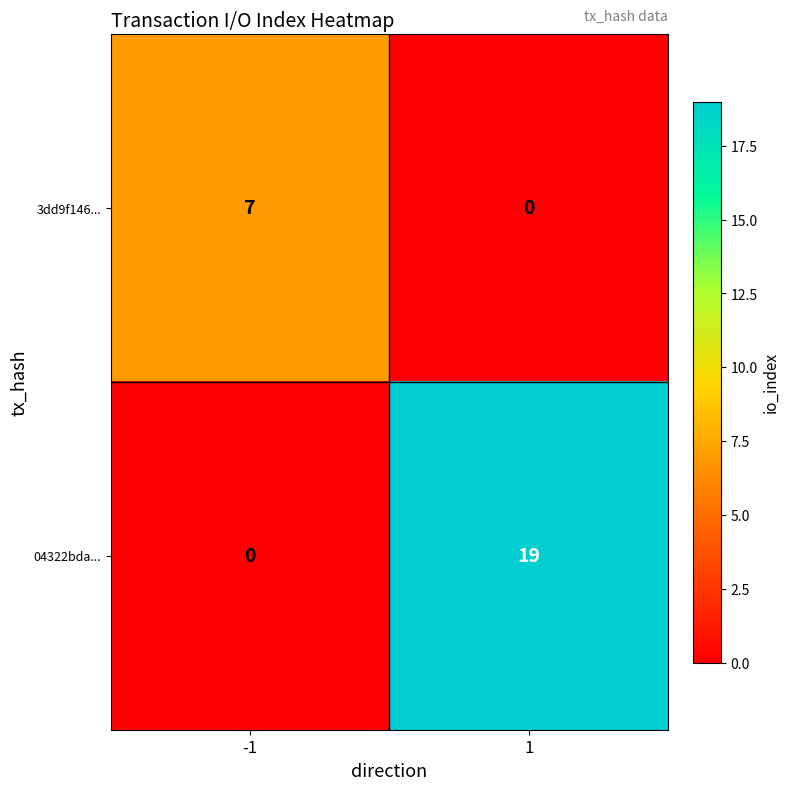

List the series in order of their overall mean, highest first.

04322bda..., 3dd9f146...